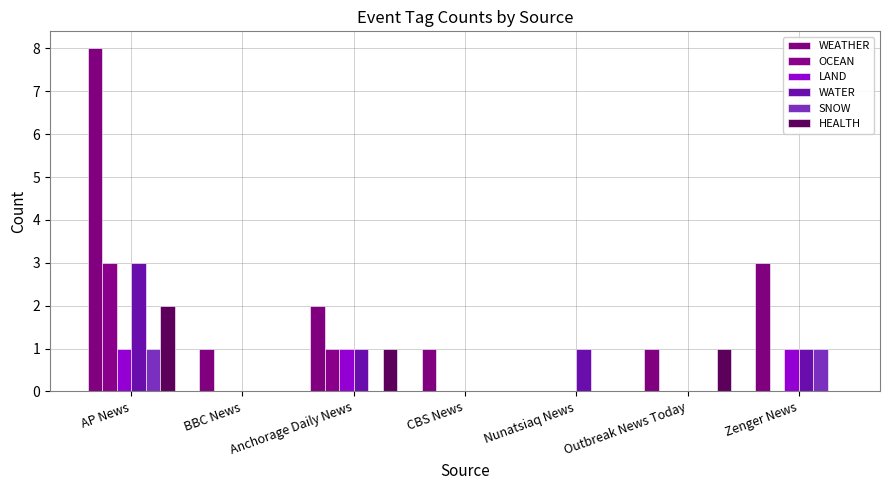

Are the bars horizontal?

No